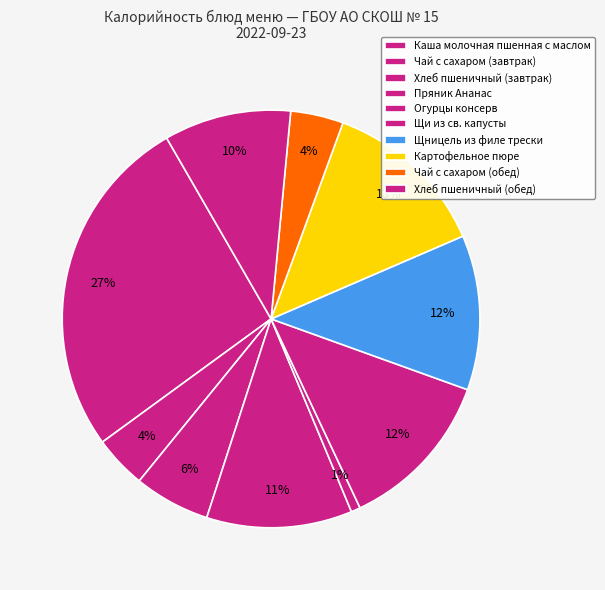

How many slices are in this pie chart?

10